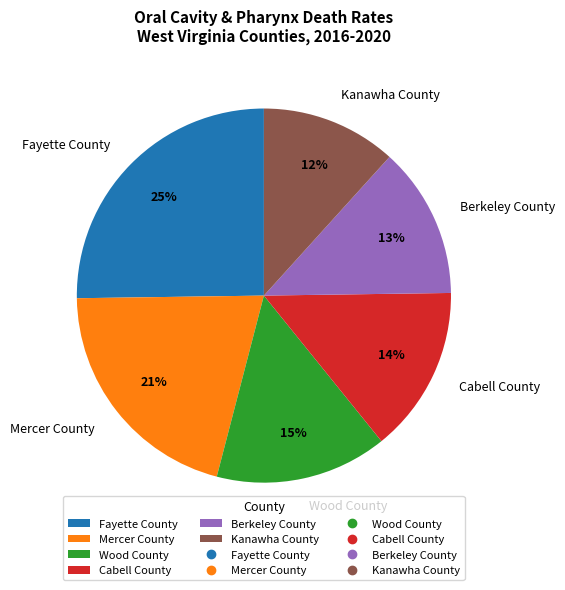

Is it true that Berkeley County is 20% of the pie?

False